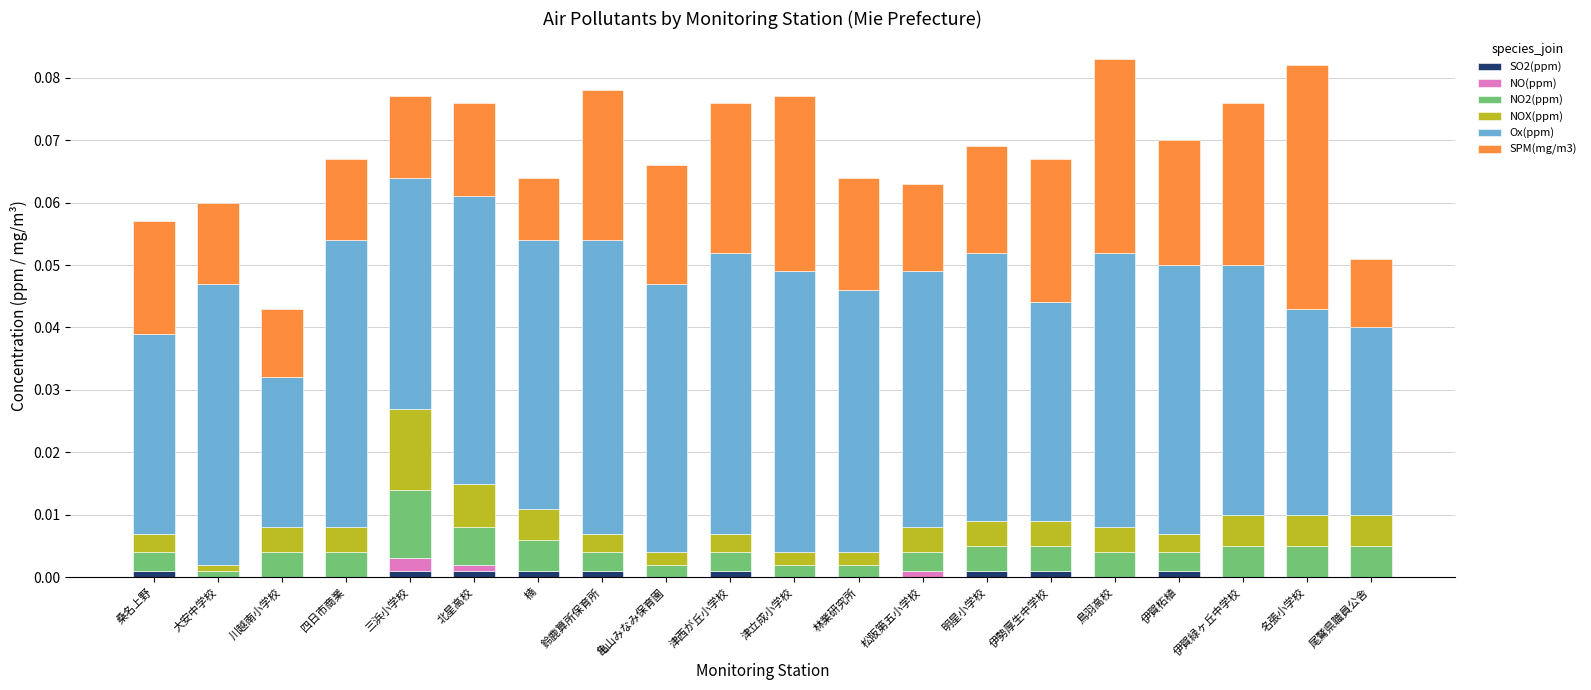

Is it true that SO2(ppm) equals 0.0 at 名張小学校?

True